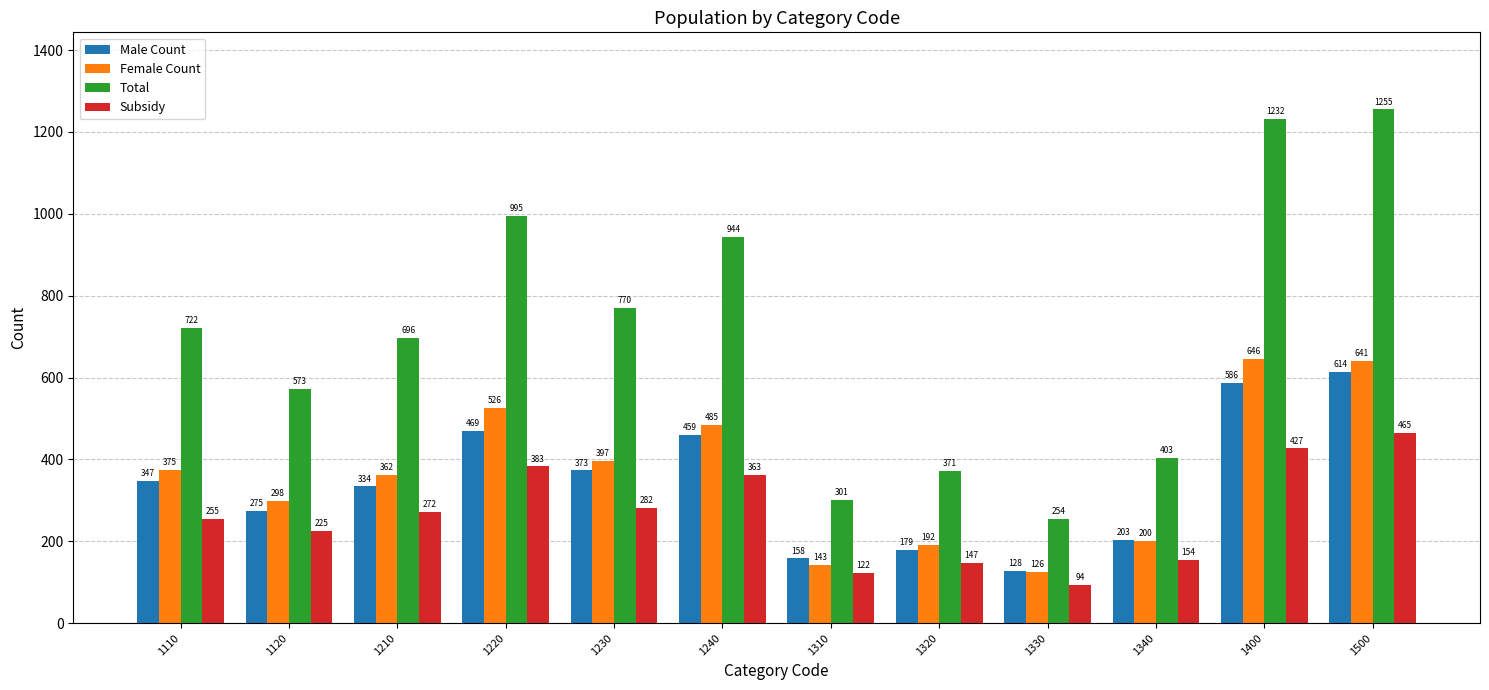

What is the difference between the highest and lowest values at 1220?

612